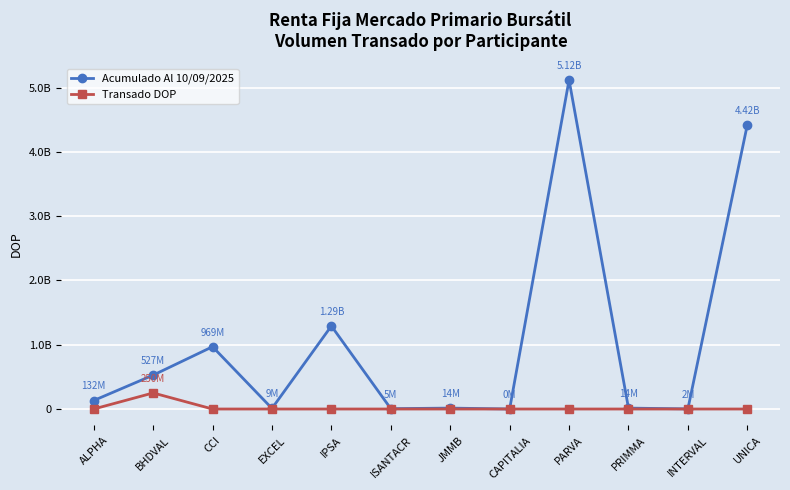

What are all the series names shown in the legend?

Acumulado Al 10/09/2025, Transado DOP